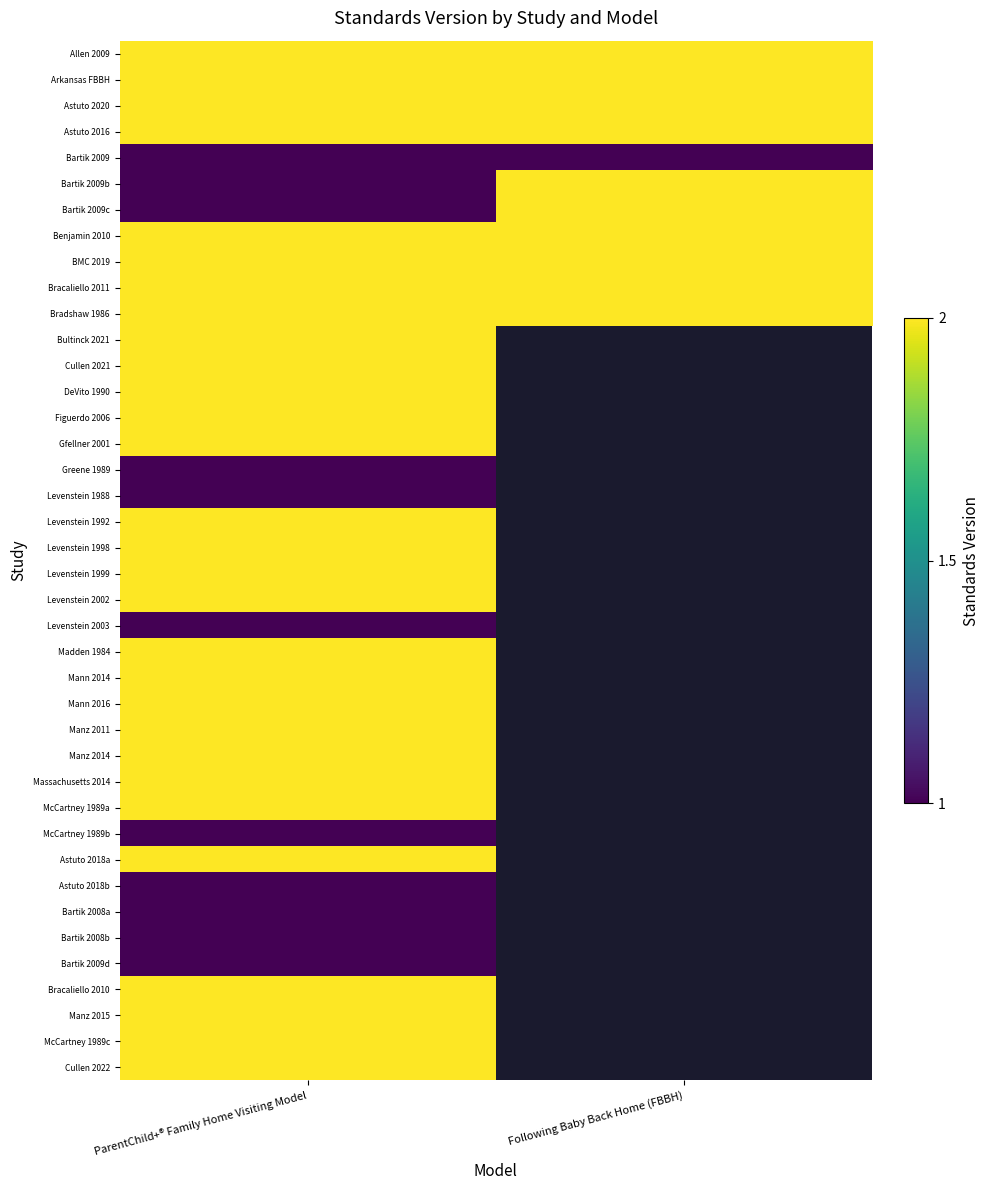

Which category has the lowest value in the Bartik 2009b series?

ParentChild+® Family Home Visiting Model